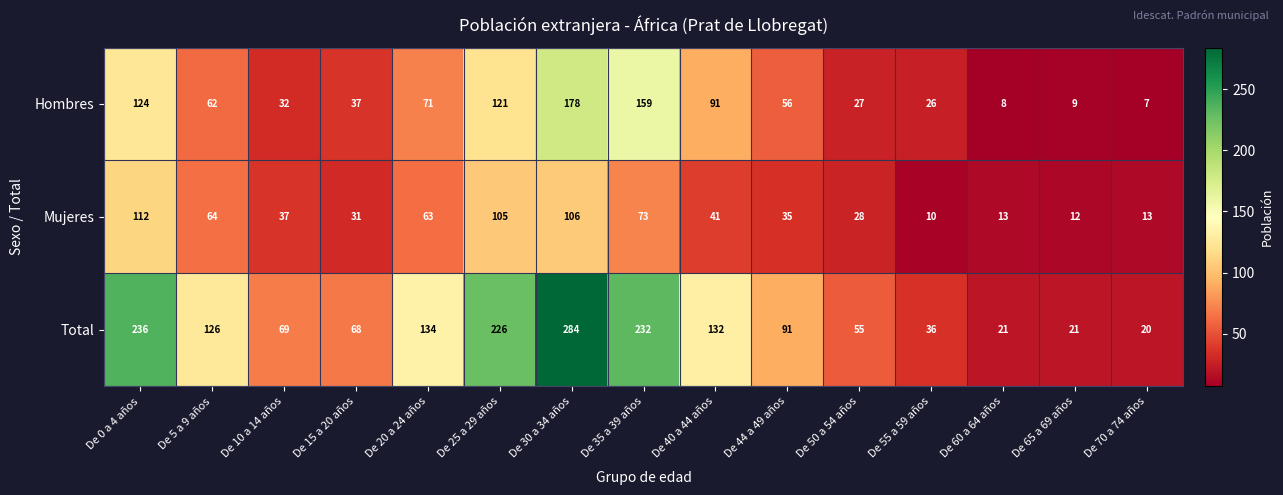

At how many categories does at least one series exceed 209?

4